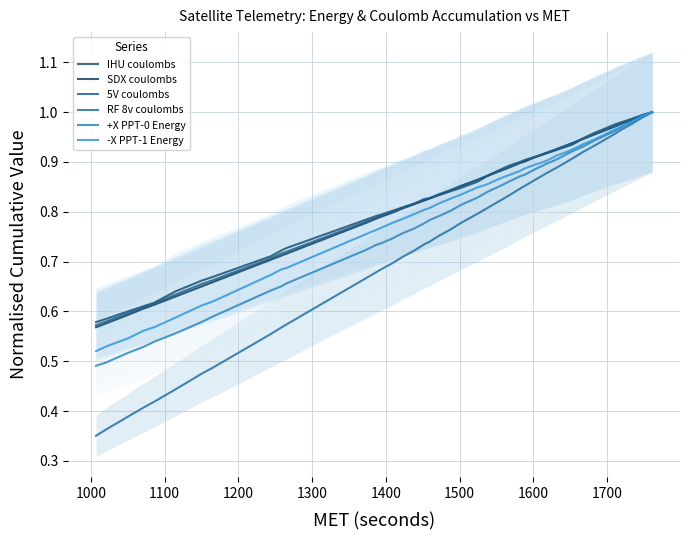

What is the minimum value shown in the chart?

0.4